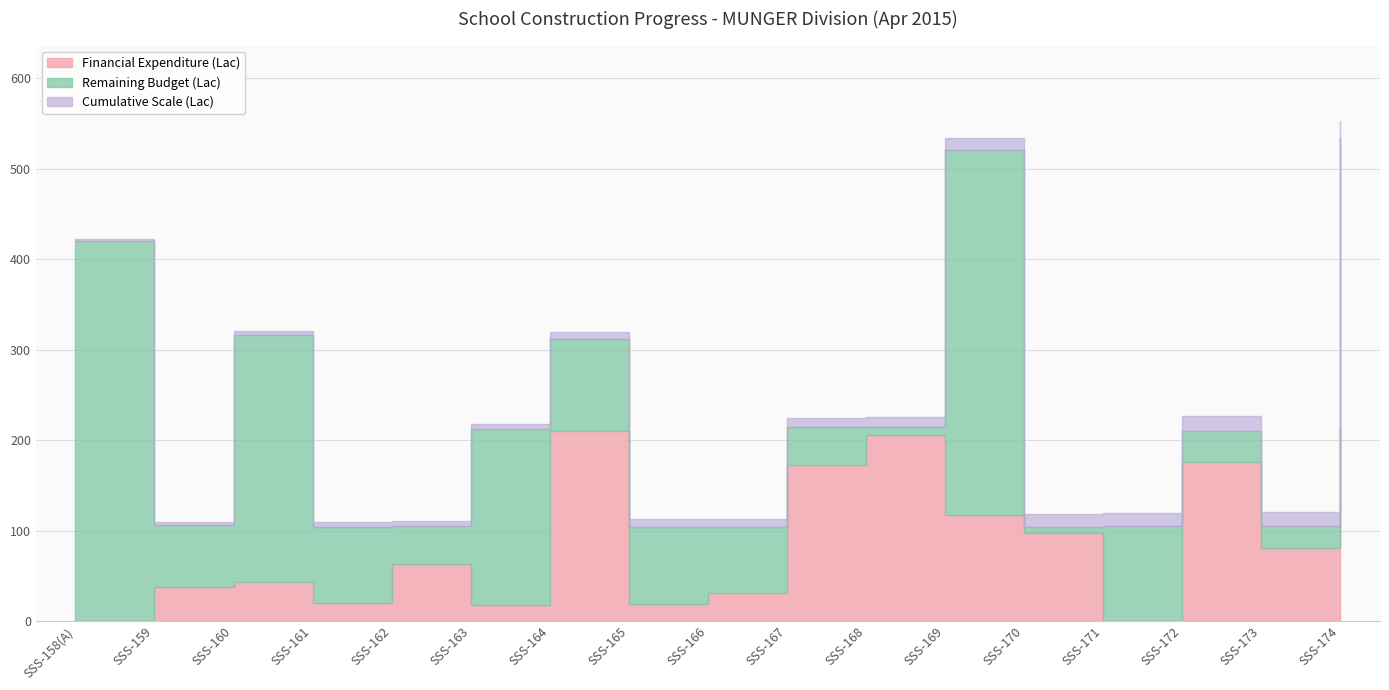

Where is the first local maximum for Estimated Amount (Lac)?

SSS-160